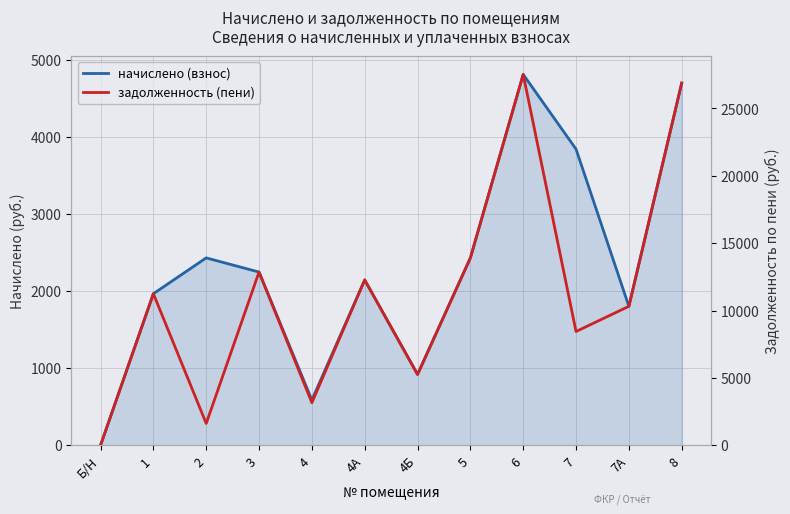

True or false: задолженность (пени) has a value of 27528.0 at 6.

True